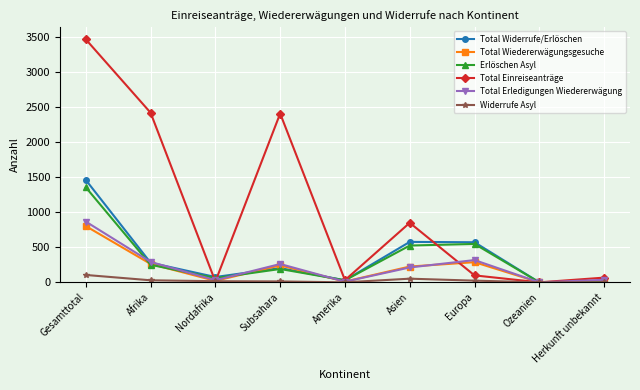

At how many categories does at least one series exceed 2587?

1